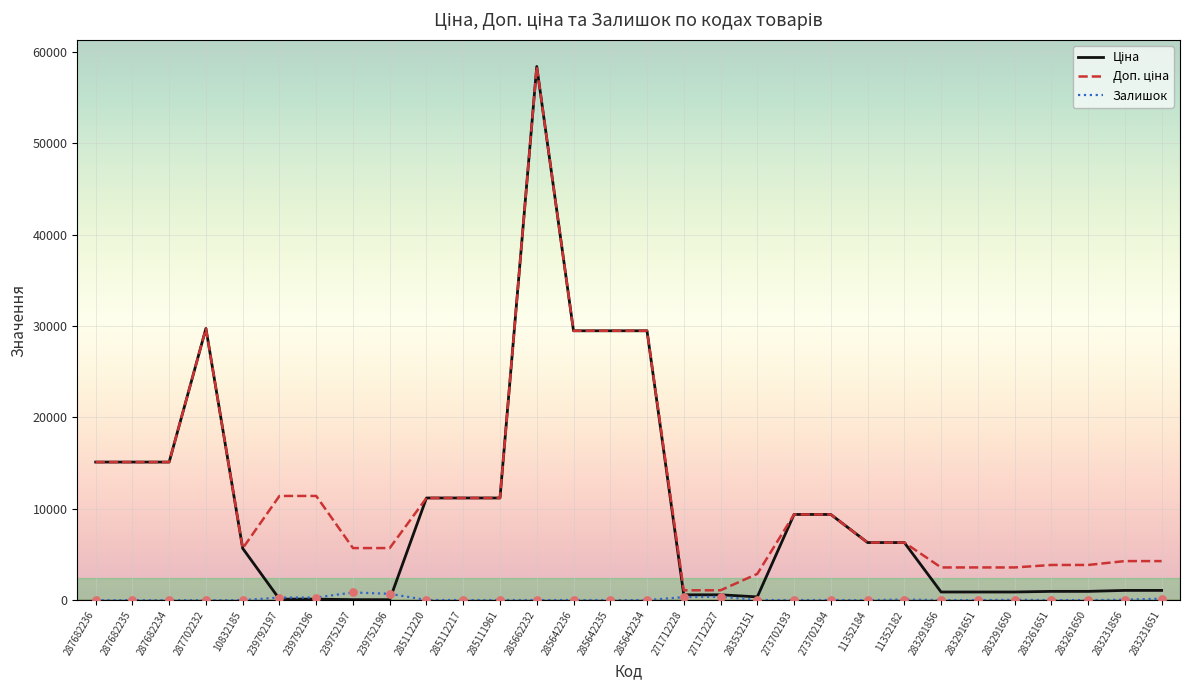

Which category has the highest value across all series?

285662232